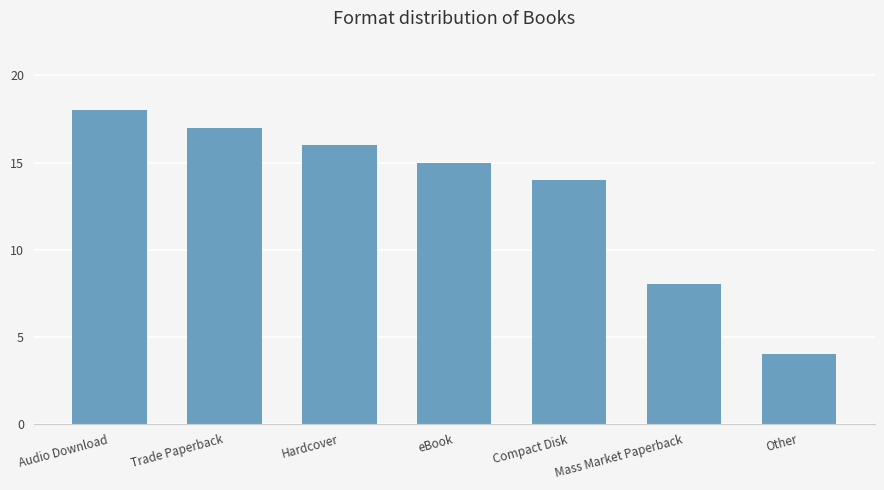

What is the ratio of the value at Compact Disk to the value at Other?

3.5